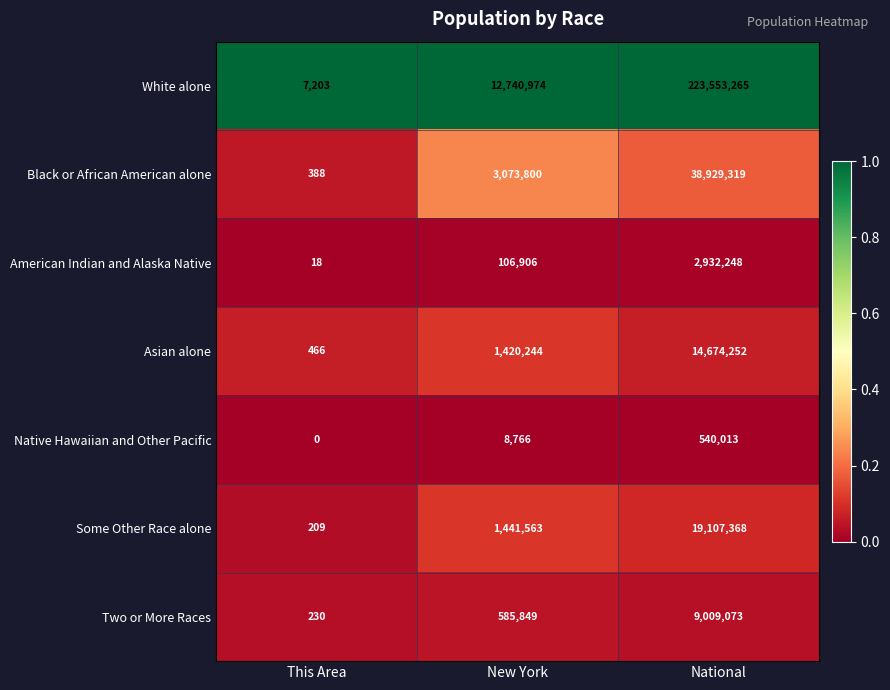

Read the White alone value at National.

223553265